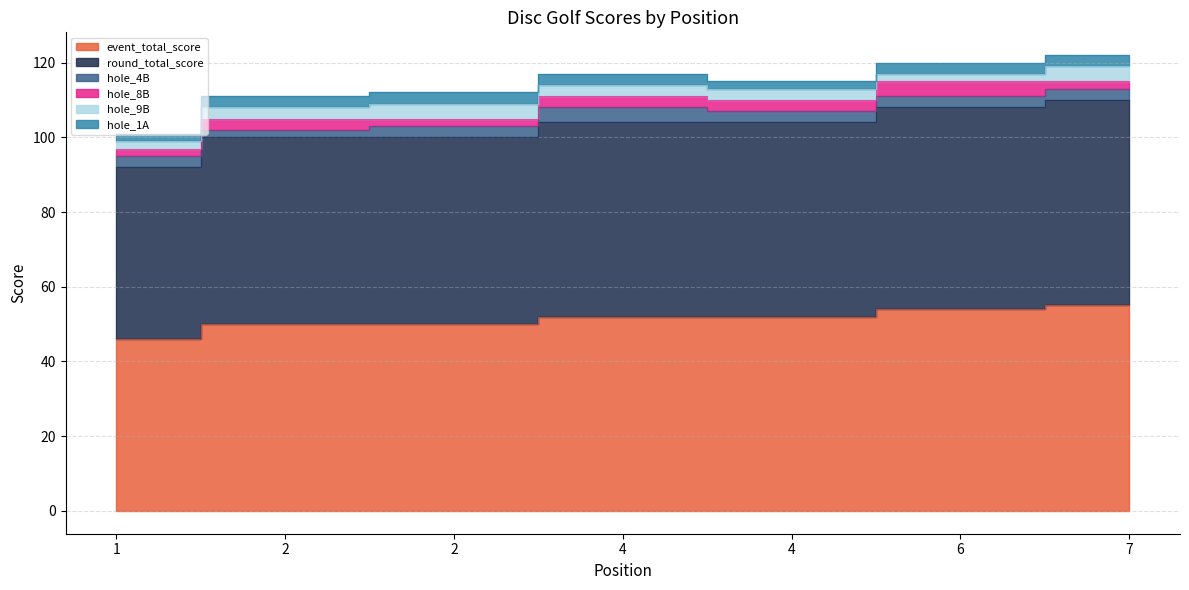

Rank the categories by hole_4B value from highest to lowest.

4, 1, 2, 4, 6, 7, 2